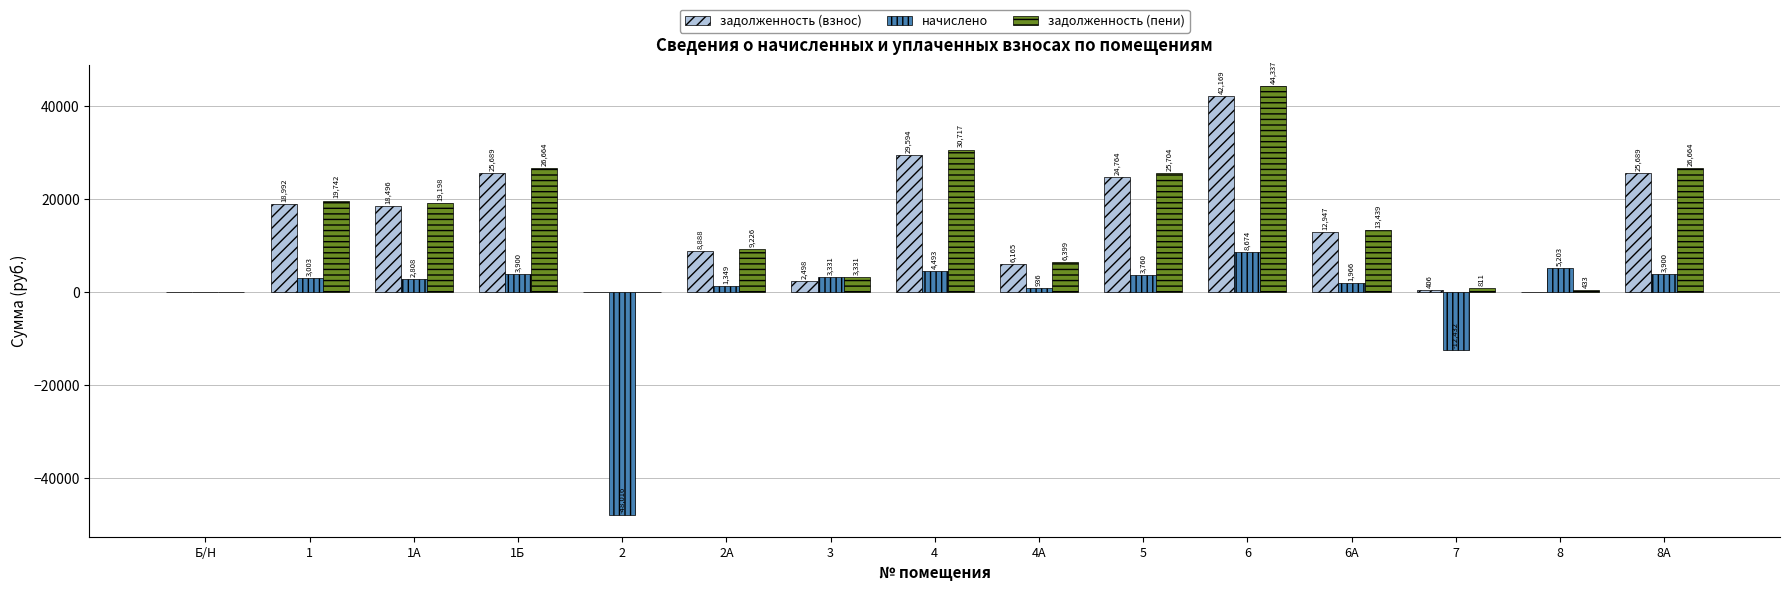

How many data points does each series have?

15